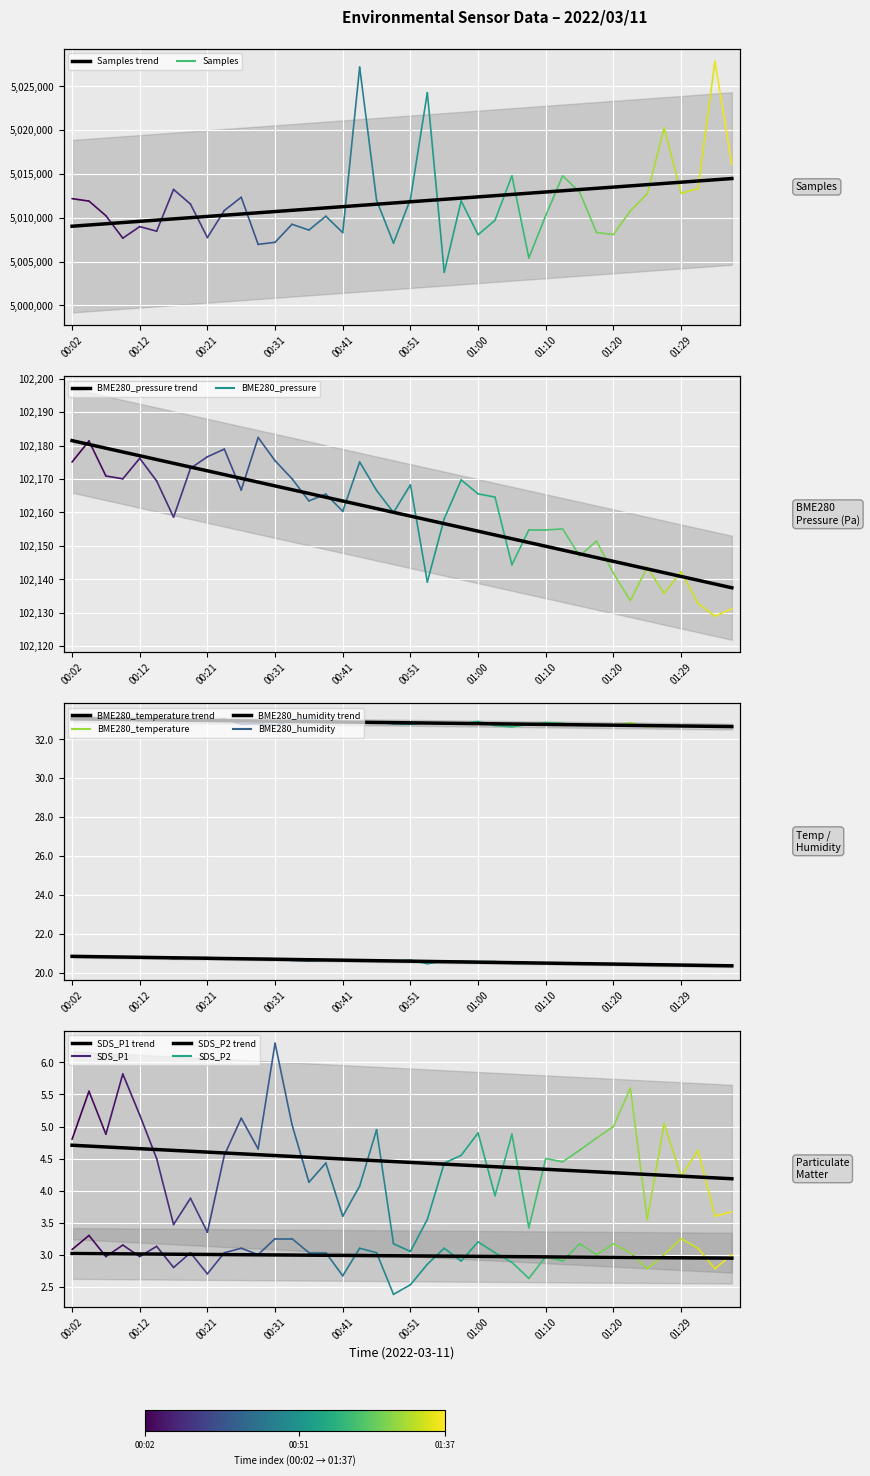

Count the SDS_P1 trend values in the range 4 to 5.

40